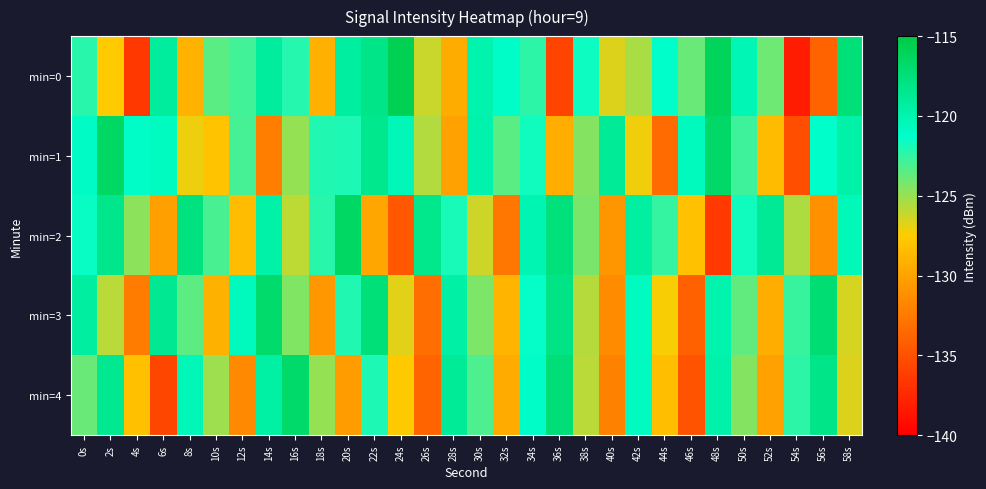

Between 54s and 30s, which is larger?

30s